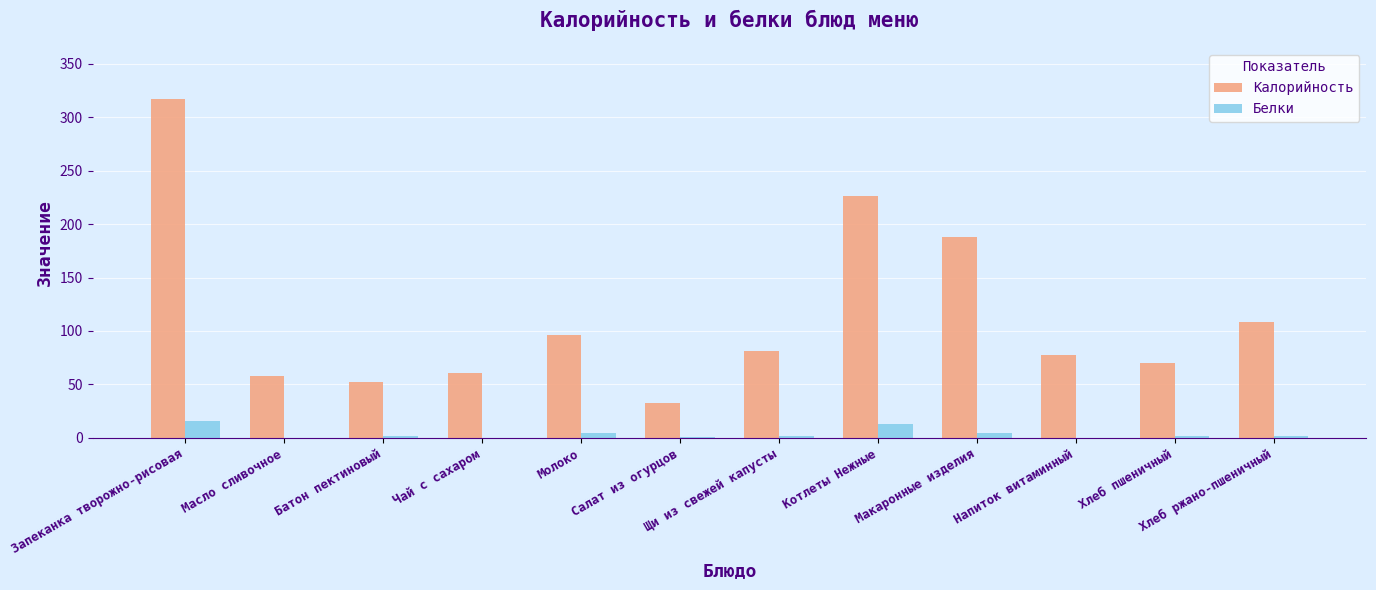

Which category has the highest value across all series?

Запеканка творожно-рисовая